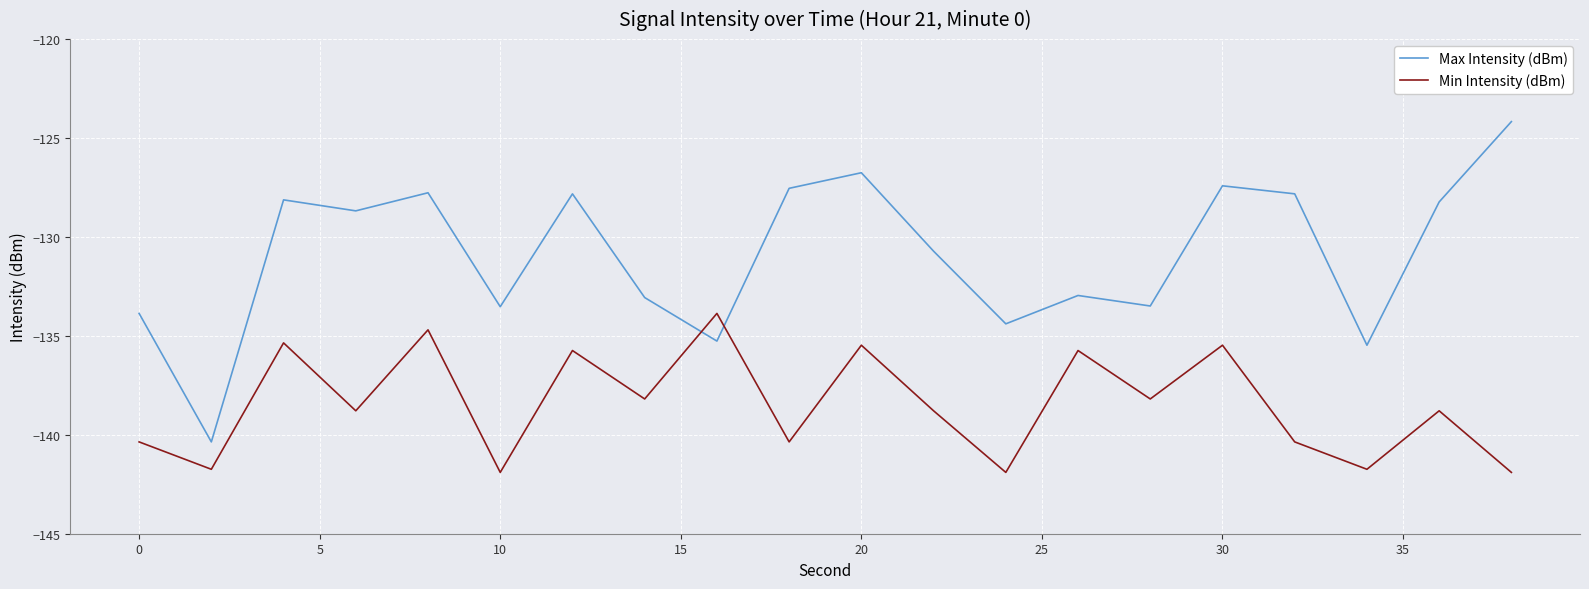

Does the chart have visible grid lines?

Yes